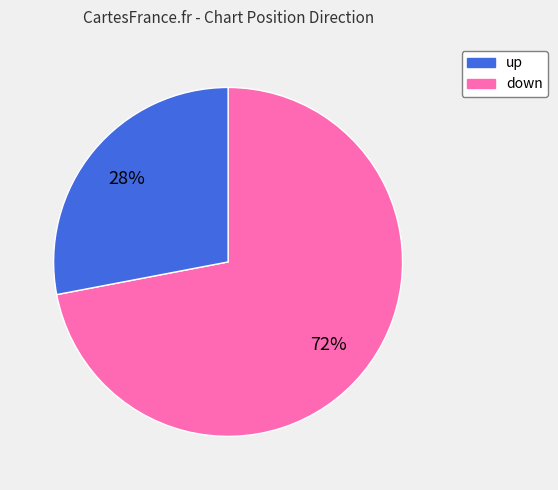

What percentage is the up slice, to the nearest percent?

72%